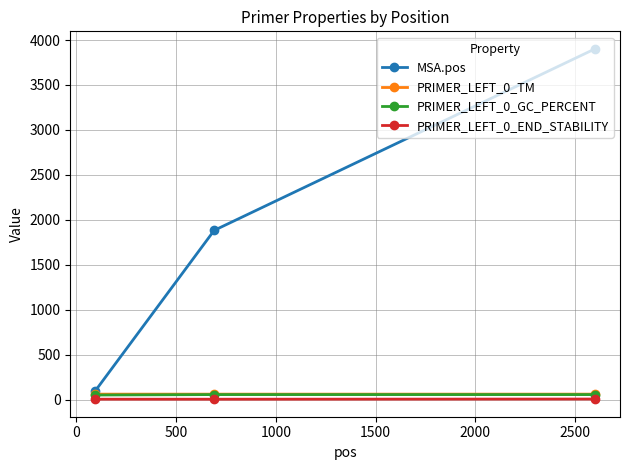

Which series has the largest range (max minus min)?

MSA.pos